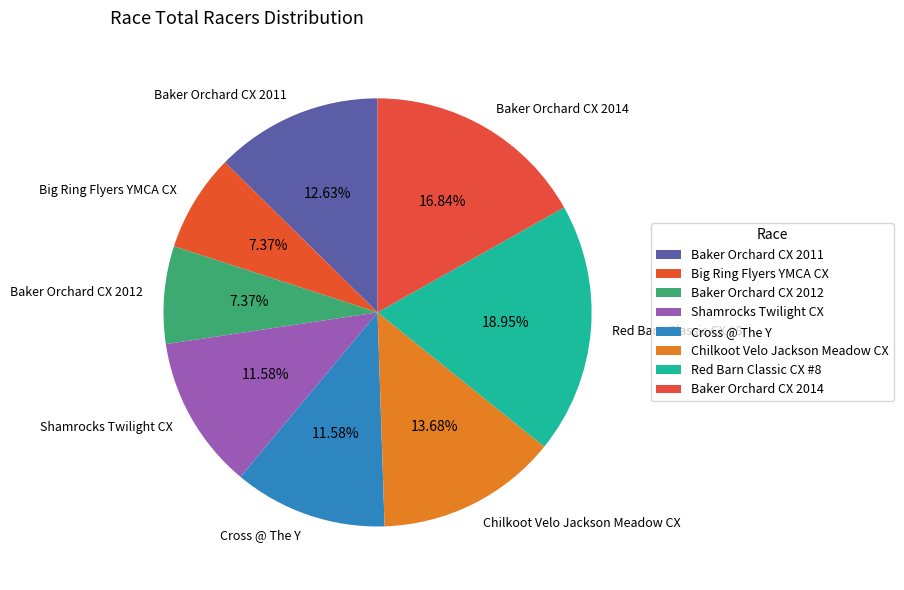

Is there a majority slice in this chart?

No